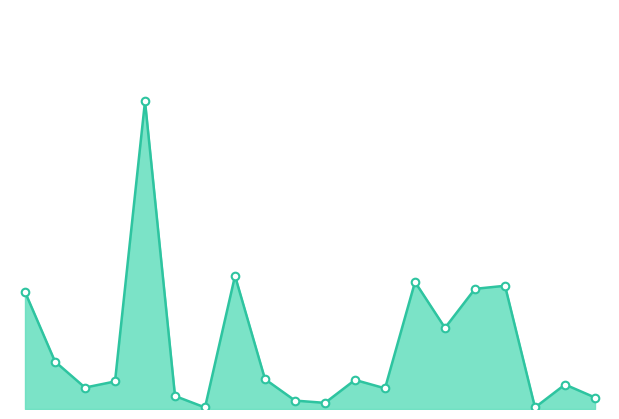

How many lines are shown in the chart?

1